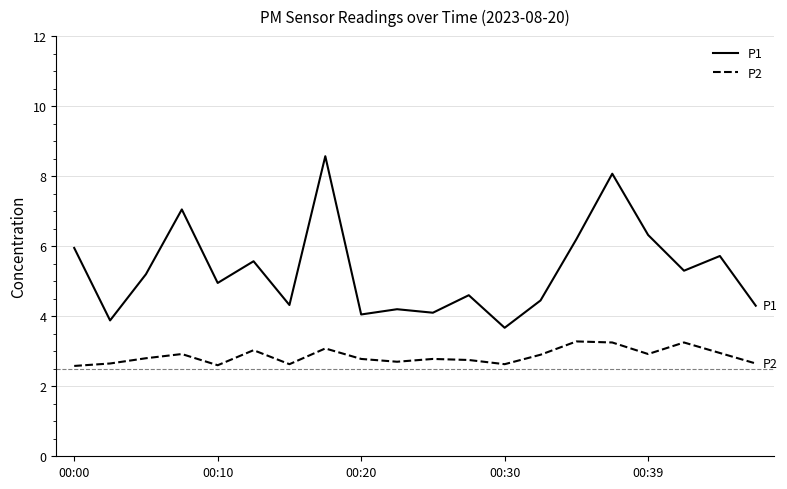

True or false: P1 and P2 intersect in this chart.

False